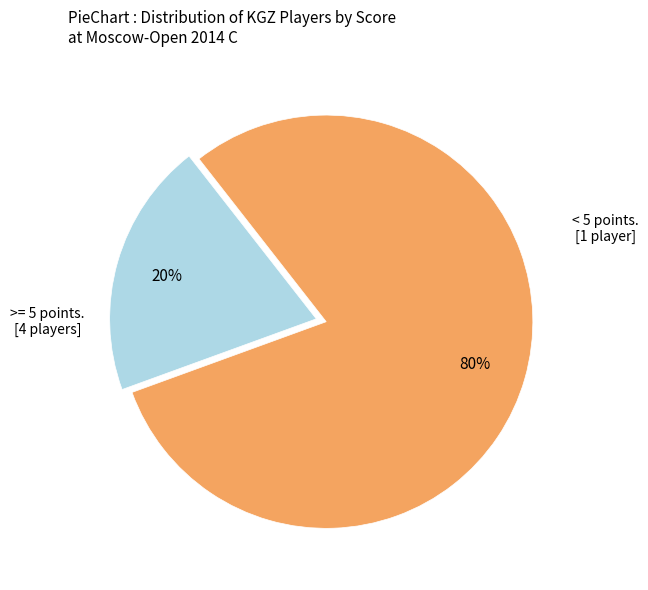

To the nearest percent, what is the average slice percentage?

50%